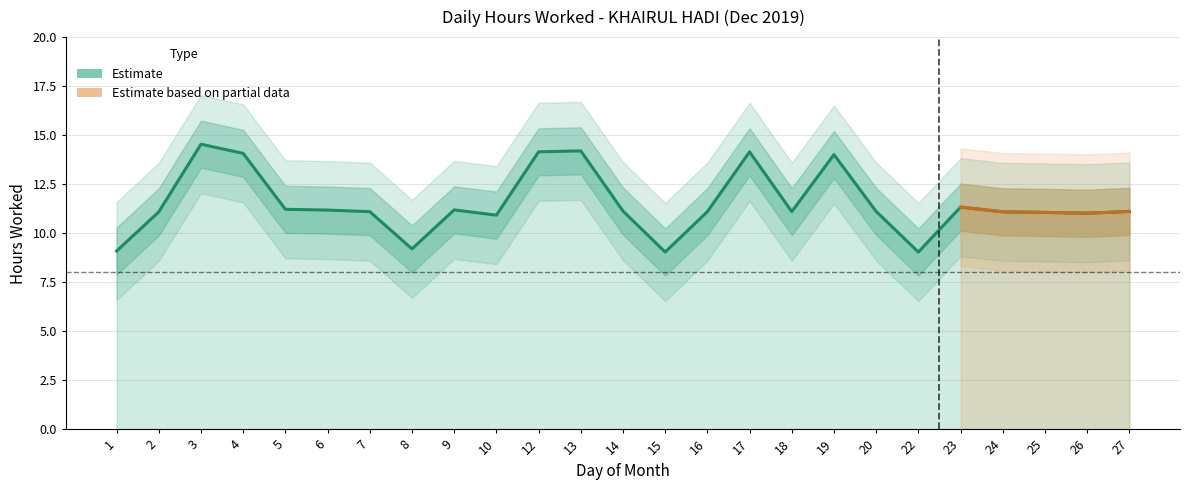

Where is the first local maximum?

3